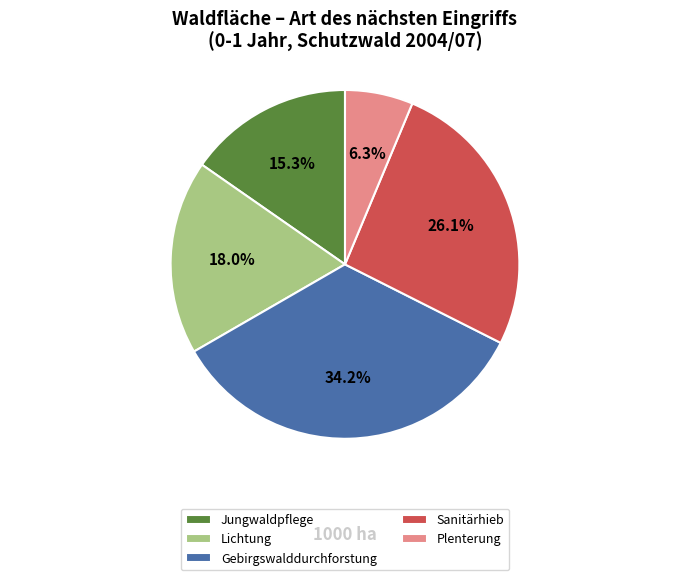

How many slices are in this pie chart?

5